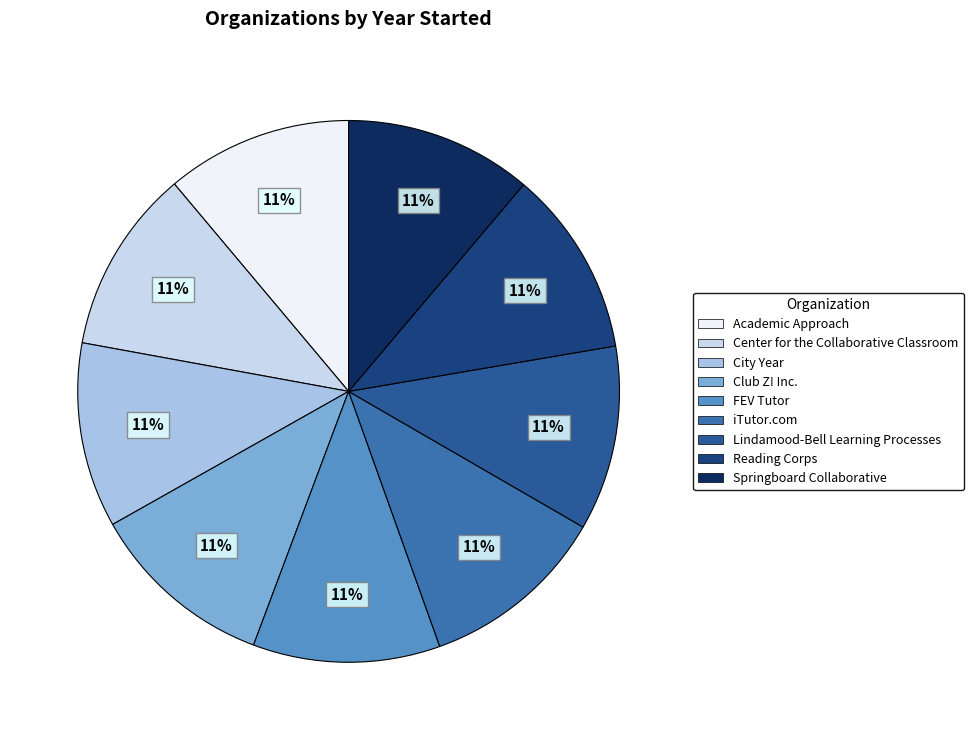

Combined, what portion of the pie is iTutor.com and Club Z! Inc.?

22.3%